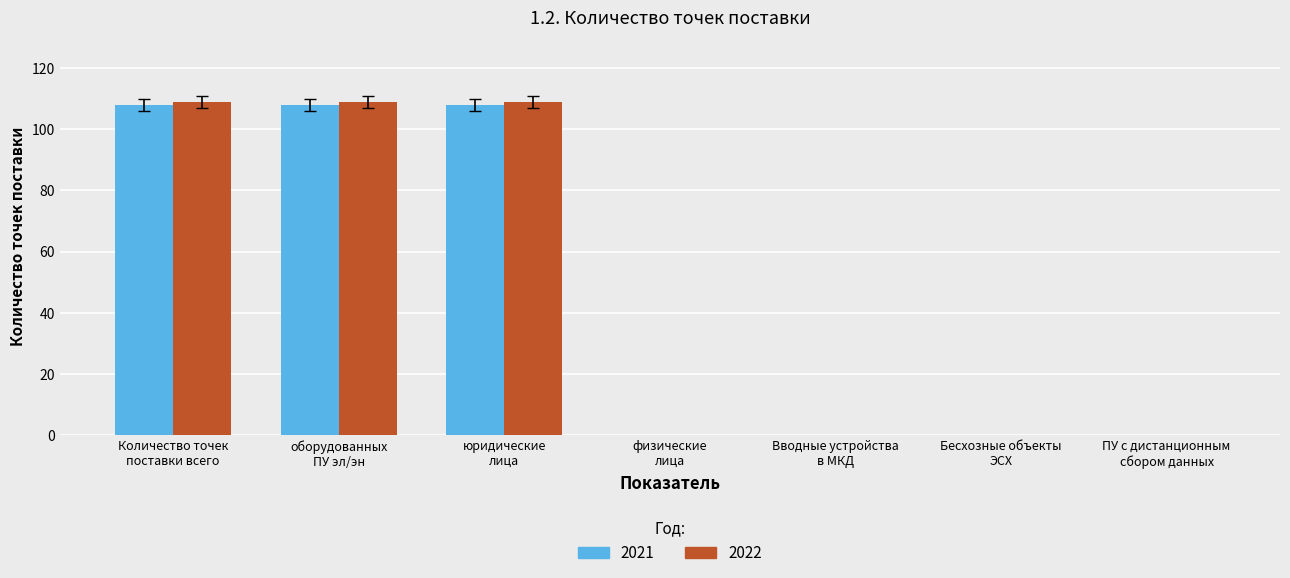

Are the bars grouped side by side (vs. stacked)?

Yes